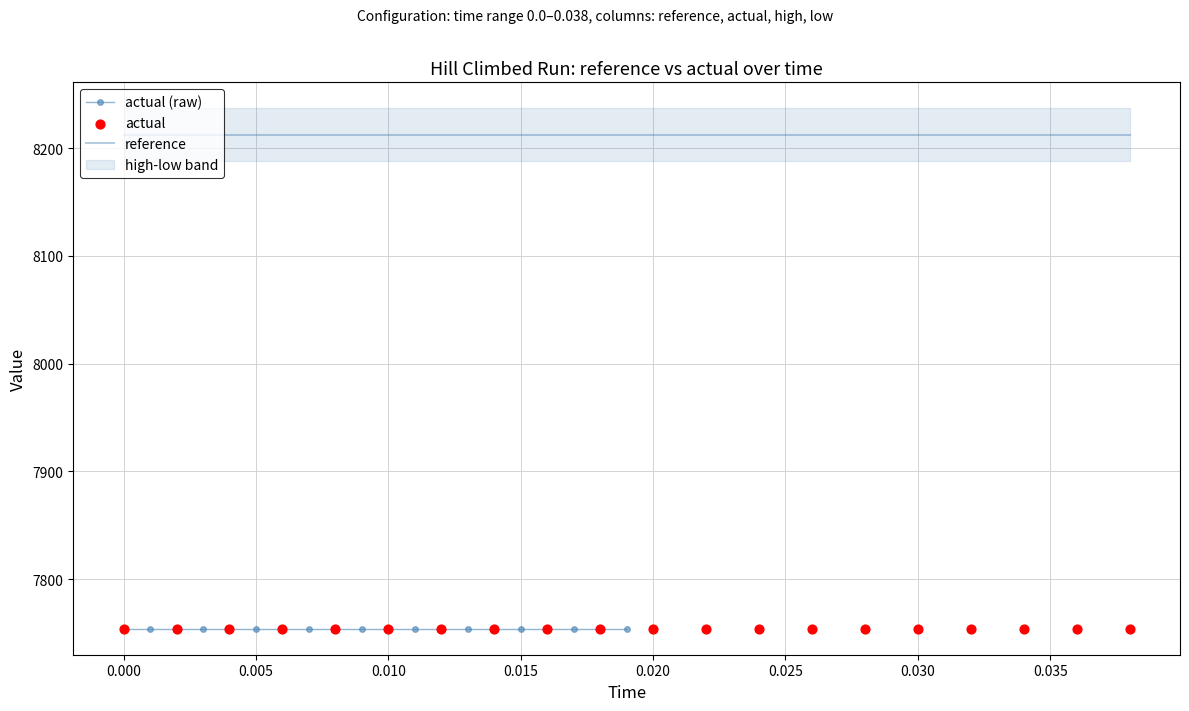

What is the total value across all series at 0.015?

23720.0